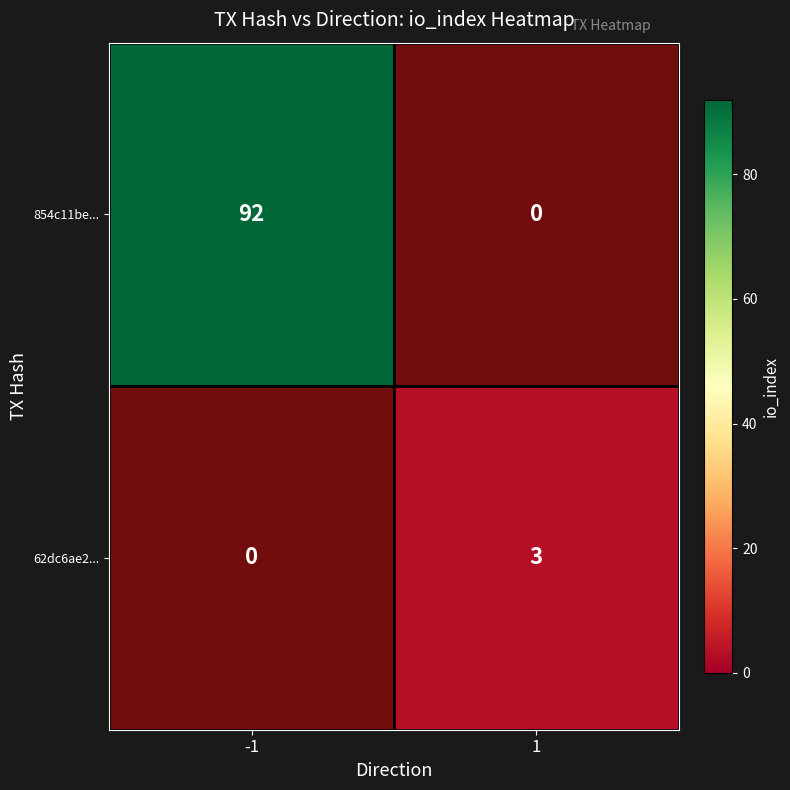

Which category has the lowest value in the 854c11be... series?

1